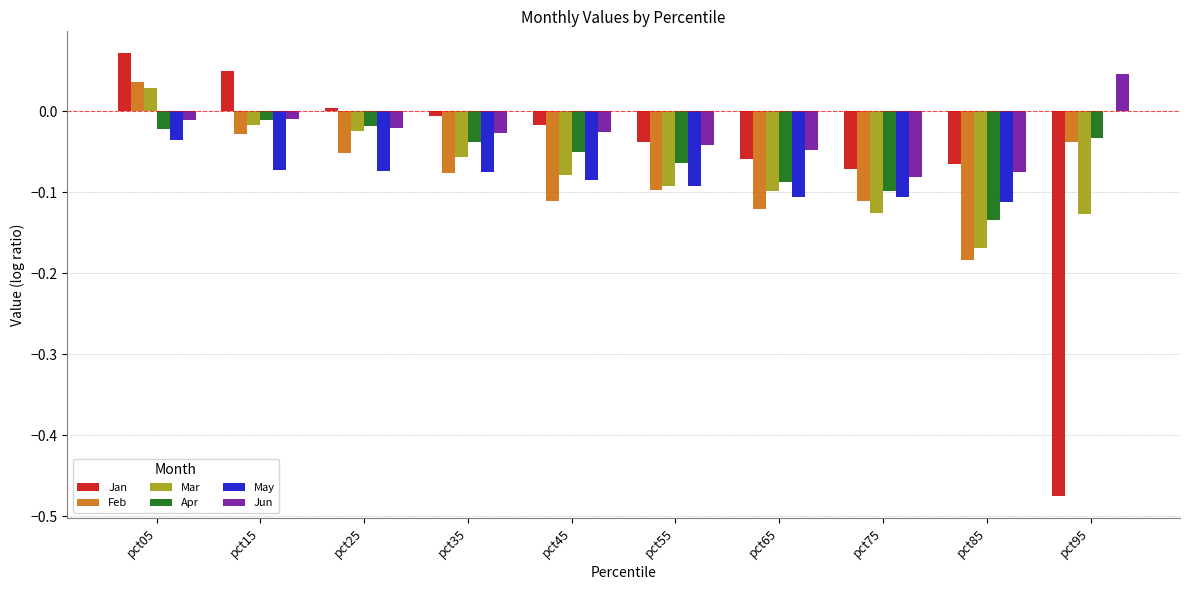

What is the sum of all Feb values?

-0.8